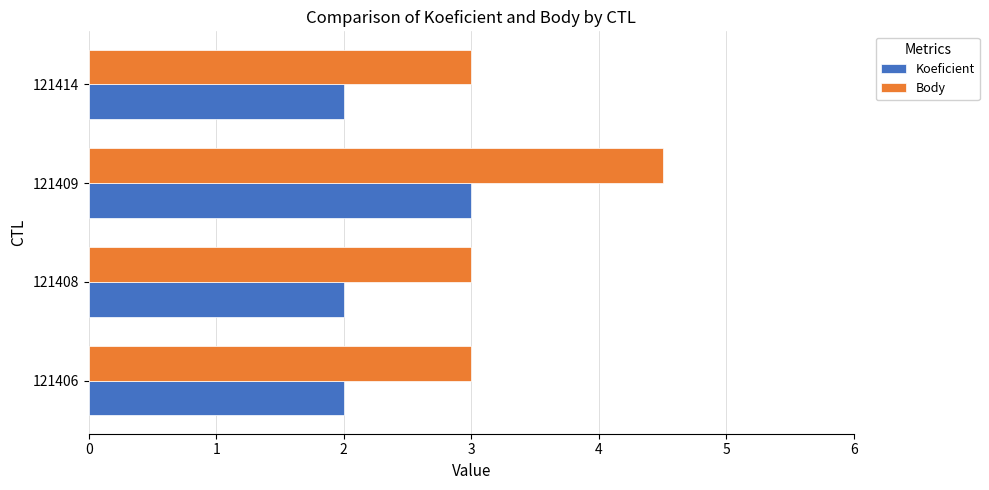

Which series changed the most between 121408 and 121409?

Body